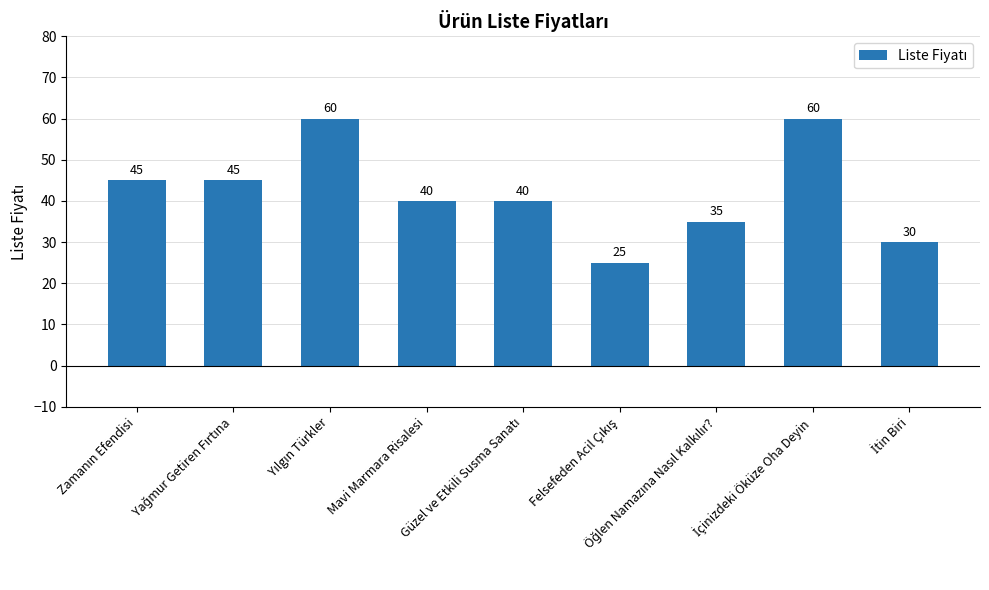

Count the values in the range 35 to 45.

5